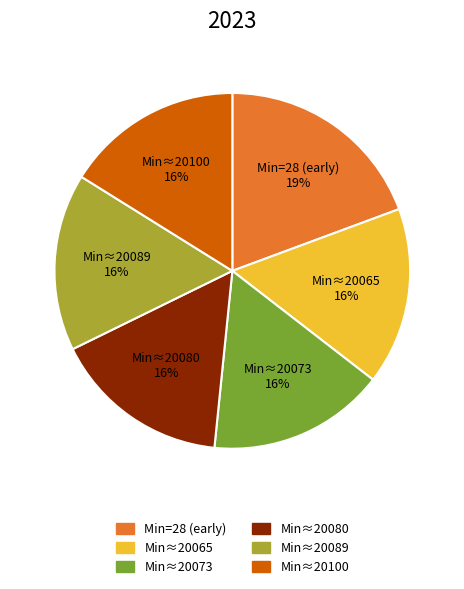

To the nearest percent, what portion does Min=28 (early) represent?

19%